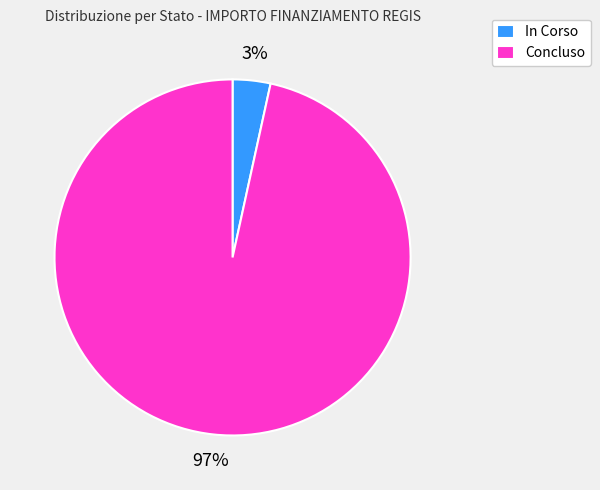

True or false: In Corso accounts for 14% of the total.

False